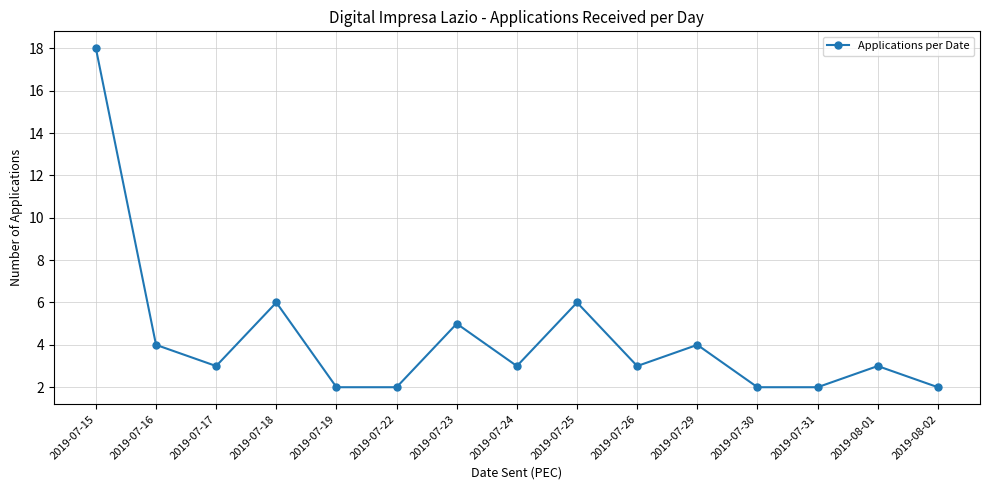

What is the greatest value displayed?

18